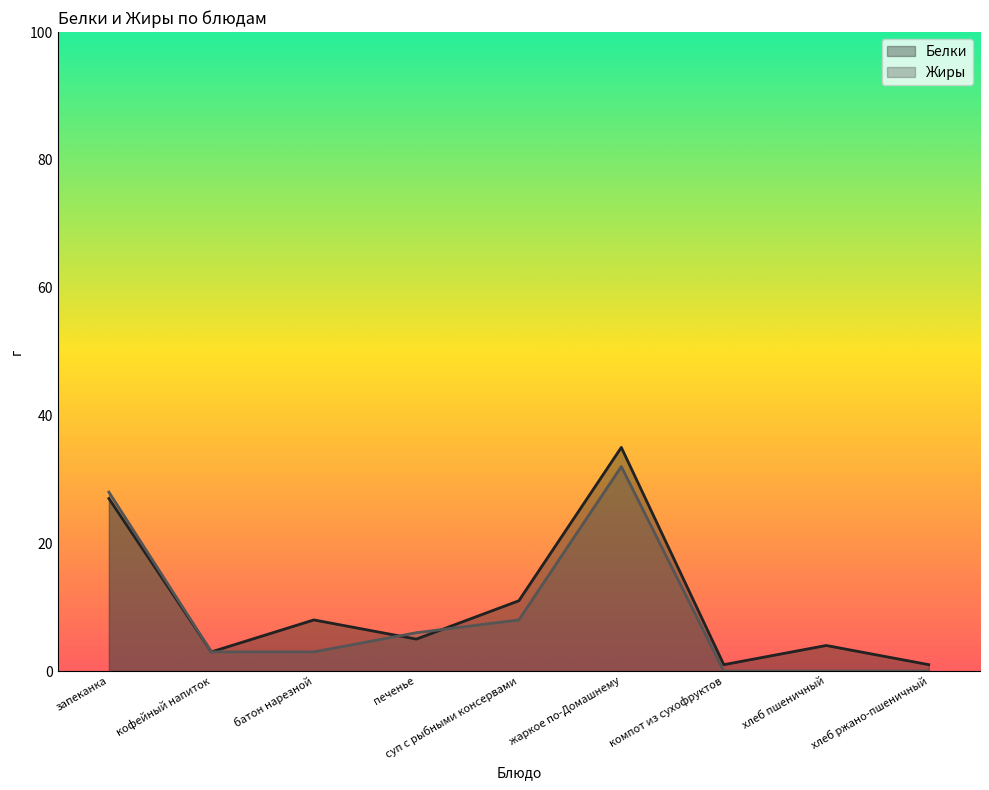

Reading left to right, transcribe all the data shown in this chart.

Белки: 27	3	8	5	11	35	1	4	1
Жиры: 28	3	3	6	8	32	0	0	0